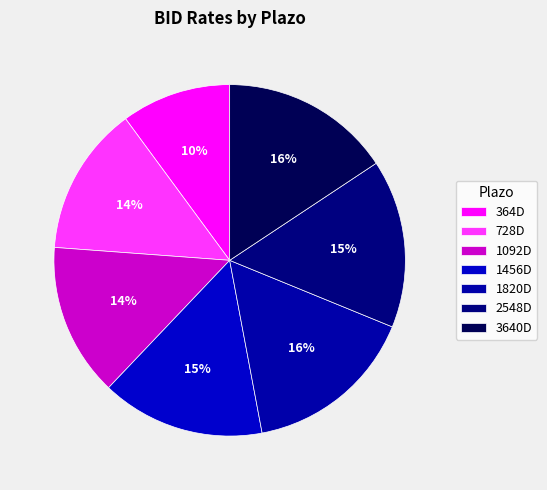

What is the smallest slice in the pie chart?

364D